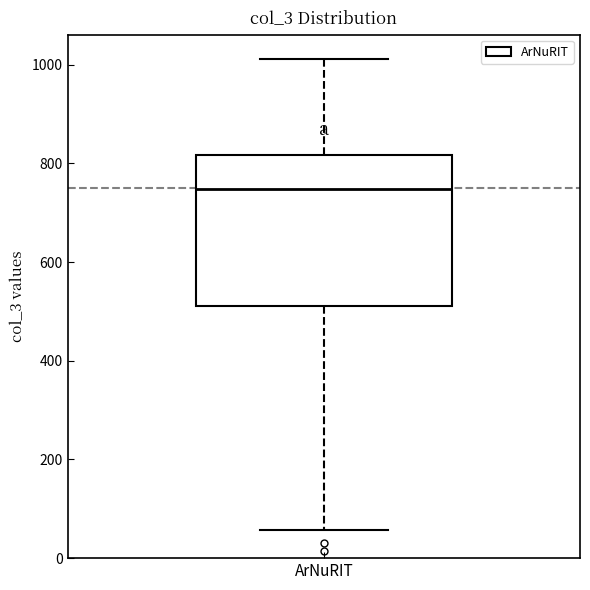

Where is the lower edge of the box for ArNuRIT on the y-axis? The values are not printed on the chart, so give them approximately, as read against the axis.

520